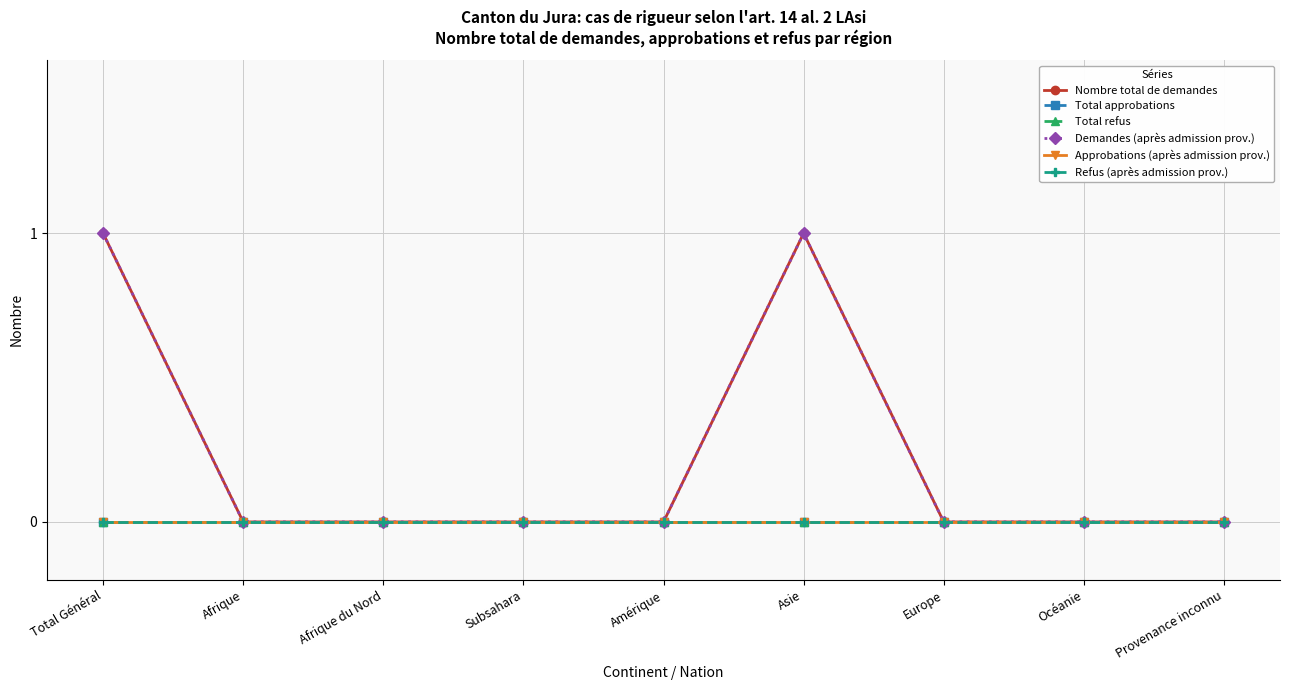

At which label is Total approbations closest to 0?

Total Général